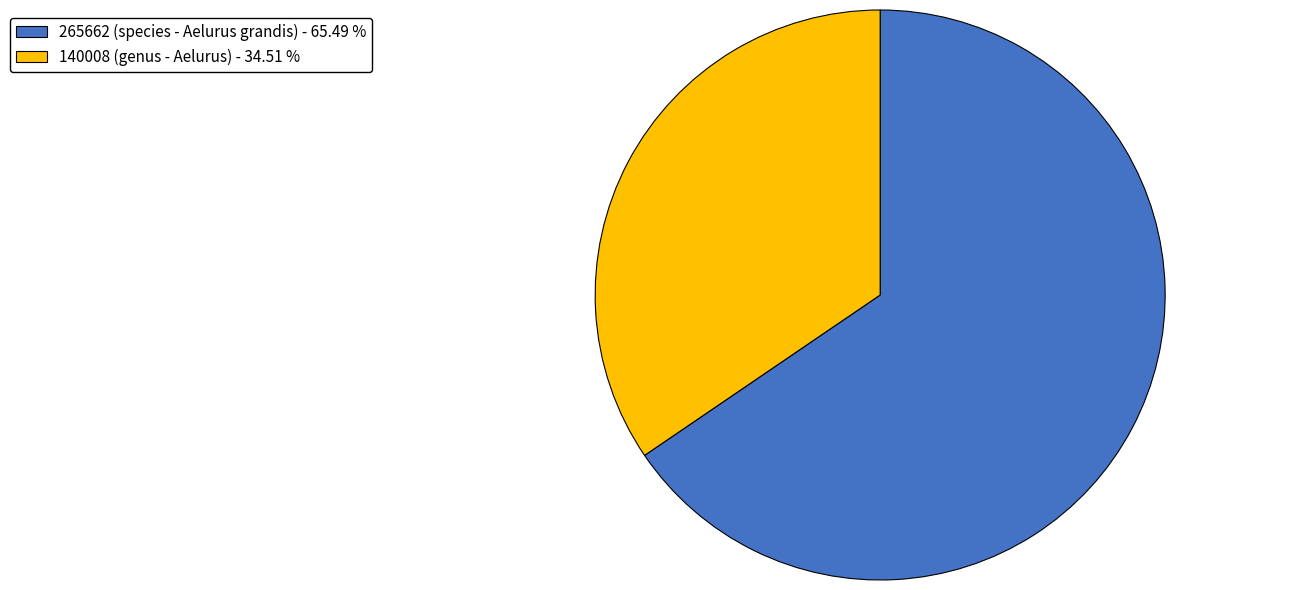

Between 140008 (genus - Aelurus) - 34.51 % and 265662 (species - Aelurus grandis) - 65.49 %, which is larger?

265662 (species - Aelurus grandis) - 65.49 %